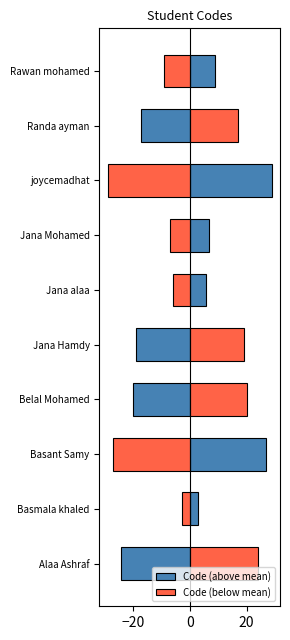

Does the chart contain stacked bars?

No